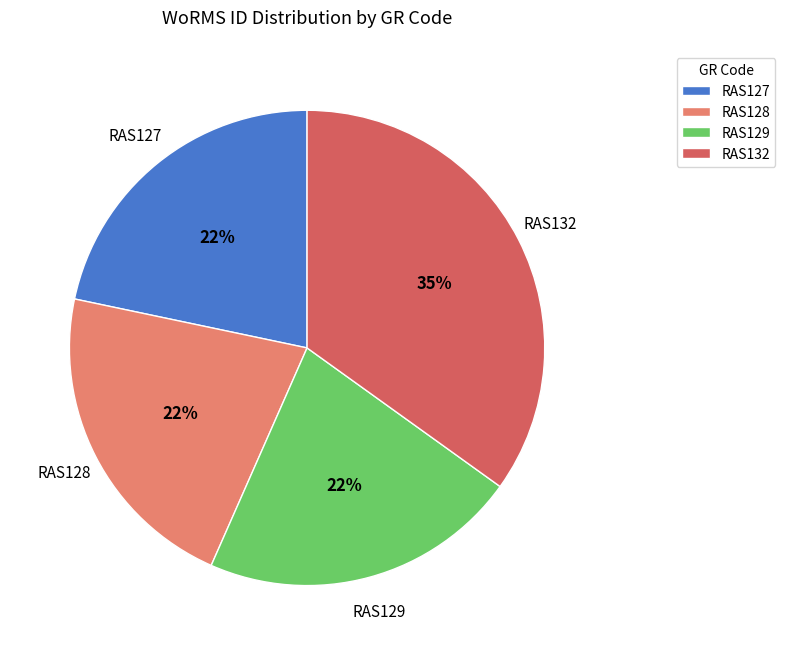

Is the sum of RAS127 and RAS132 greater than half?

Yes